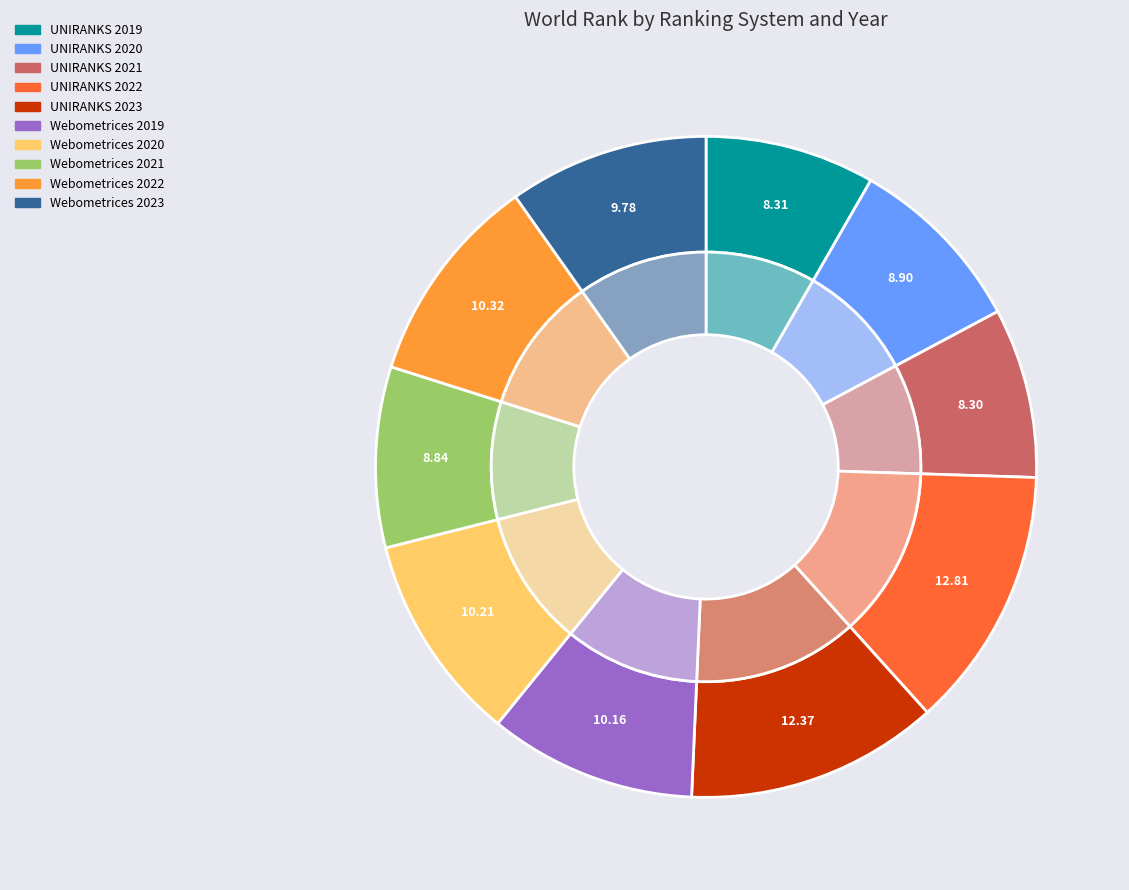

Is it true that Webometrices 2020 is 10% of the pie?

True